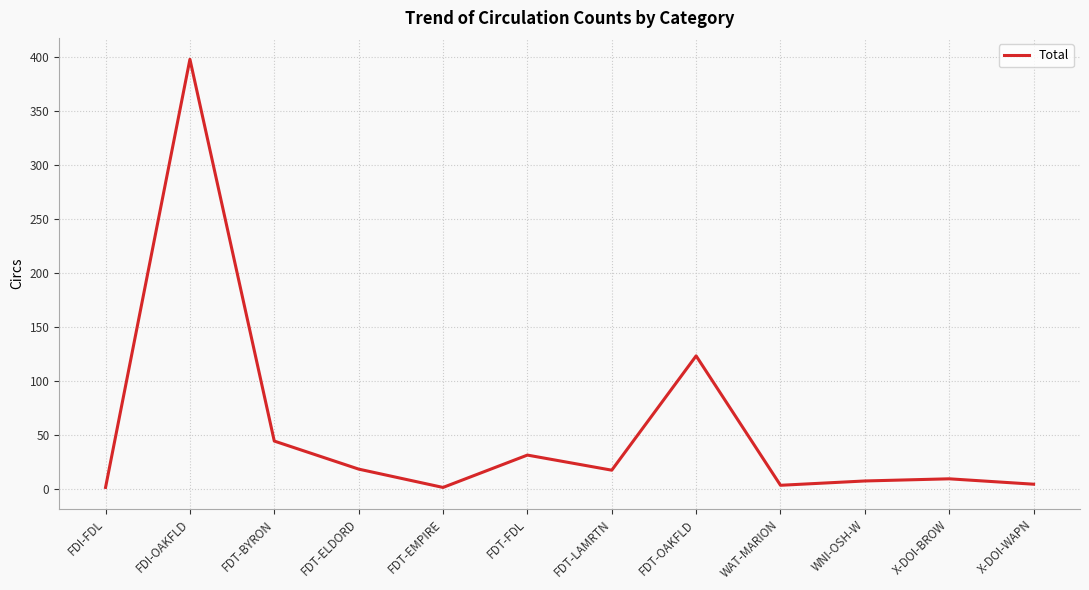

What is the smallest value displayed?

1